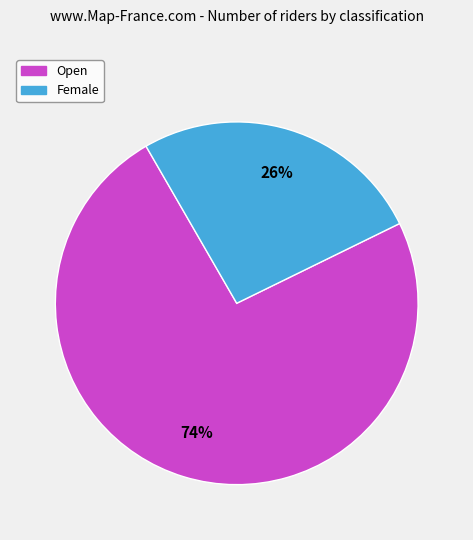

Is it true that Open is 63% of the pie?

False